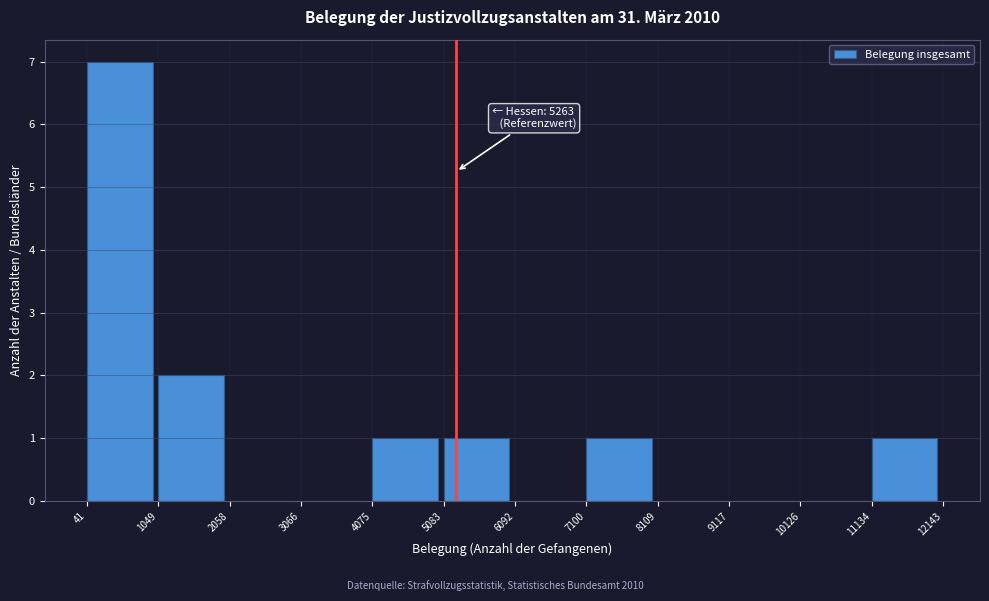

Which range on the x-axis has the tallest bar?

41 to 1049